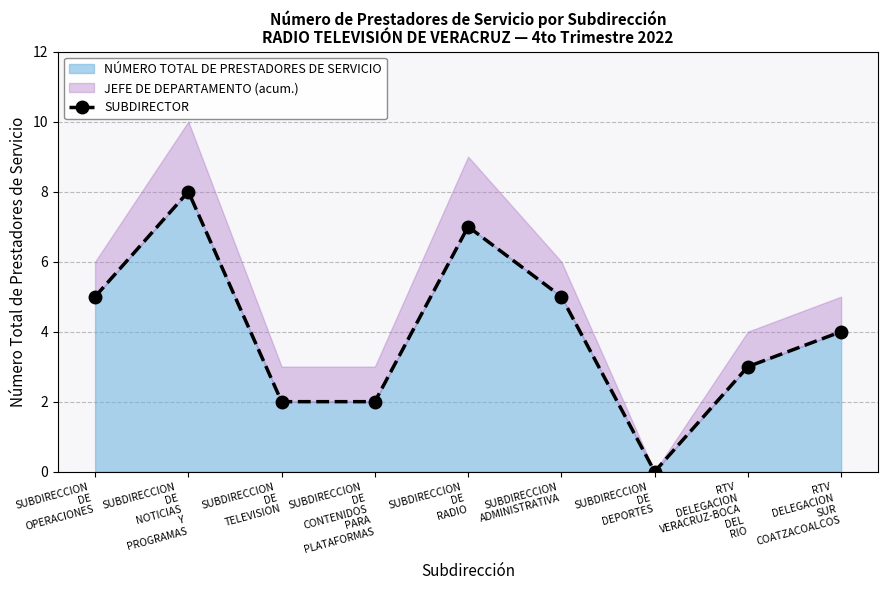

What is the sum of the values at SUBDIRECCION
DE
DEPORTES and SUBDIRECCION
DE
NOTICIAS
Y
PROGRAMAS?

8